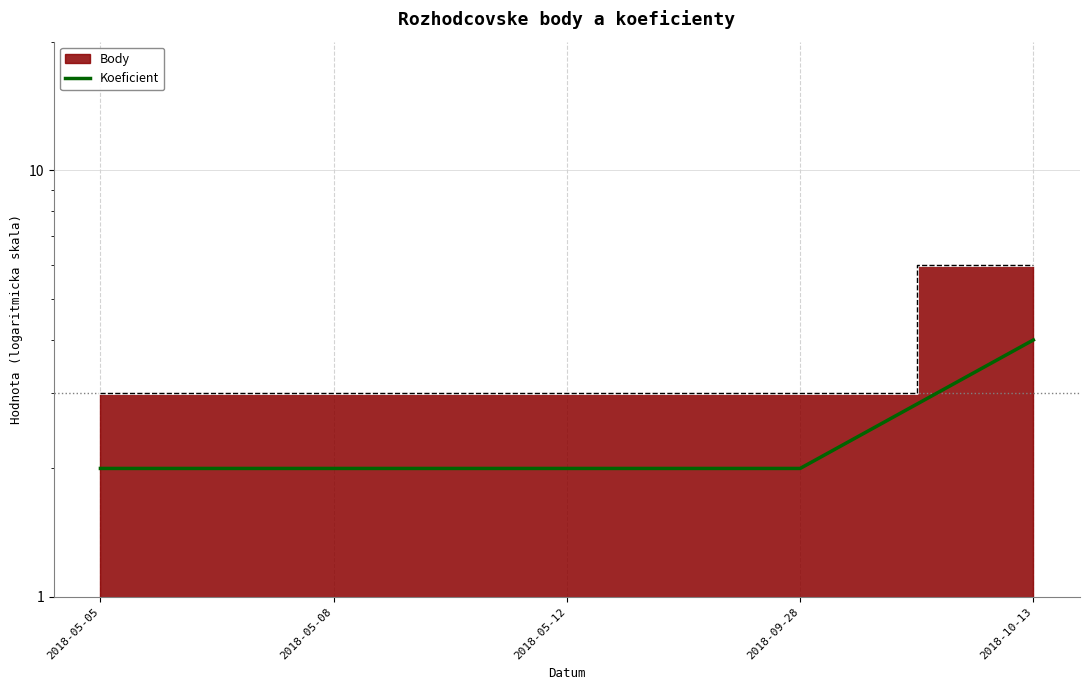

Reading left to right, list all the values displayed in this chart.

2018-05-05=2	2018-05-08=2	2018-05-12=2	2018-09-28=2	2018-10-13=4